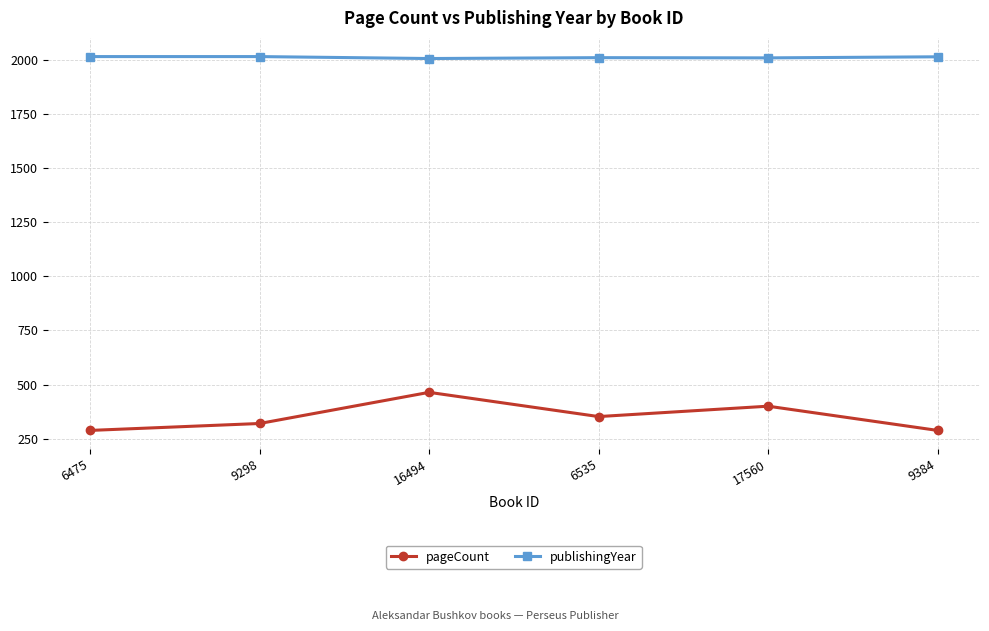

True or false: publishingYear and pageCount cross at least once.

False